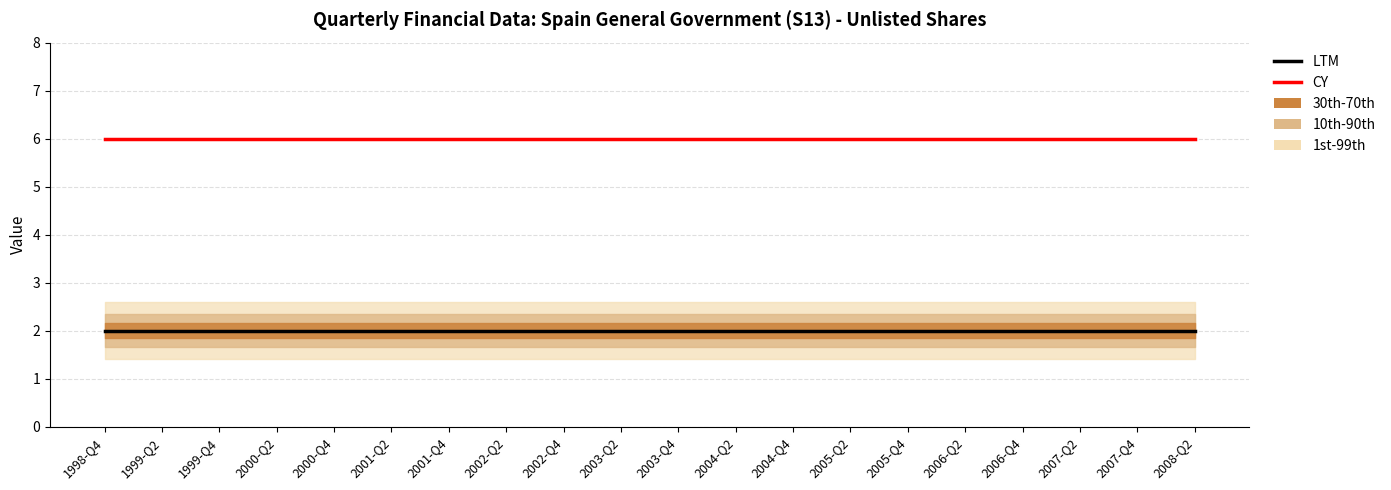

How many lines are shown in the chart?

2